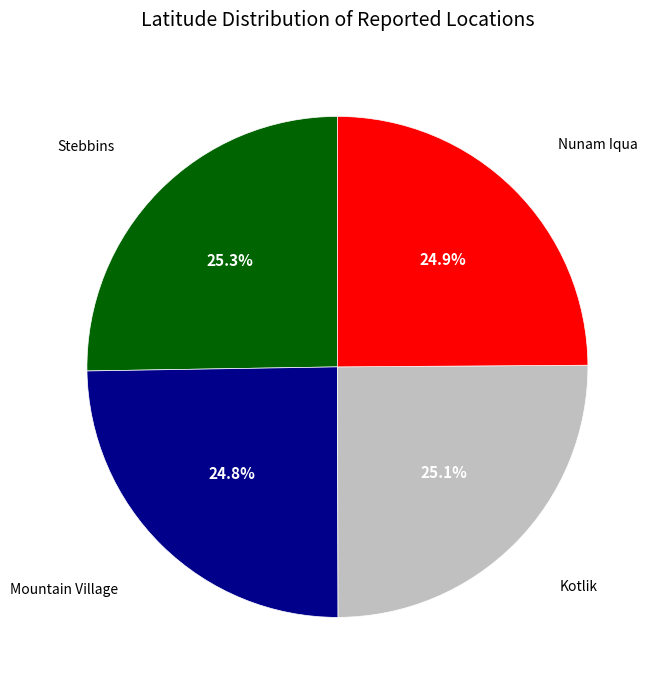

Is there any slice that represents more than half of the pie?

No